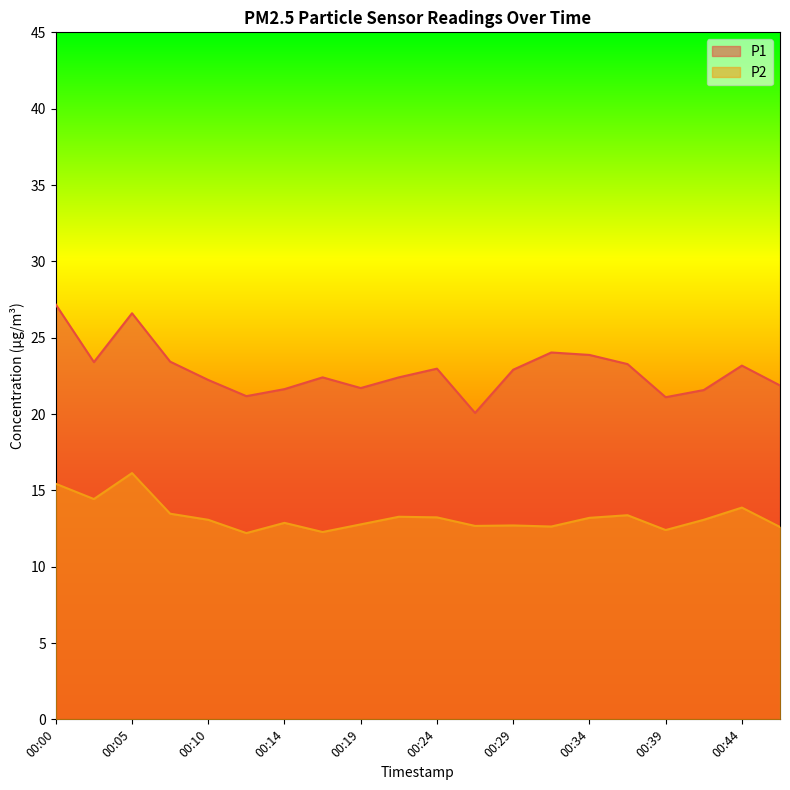

At 00:27, list the series in order from smallest to largest.

P2, P1